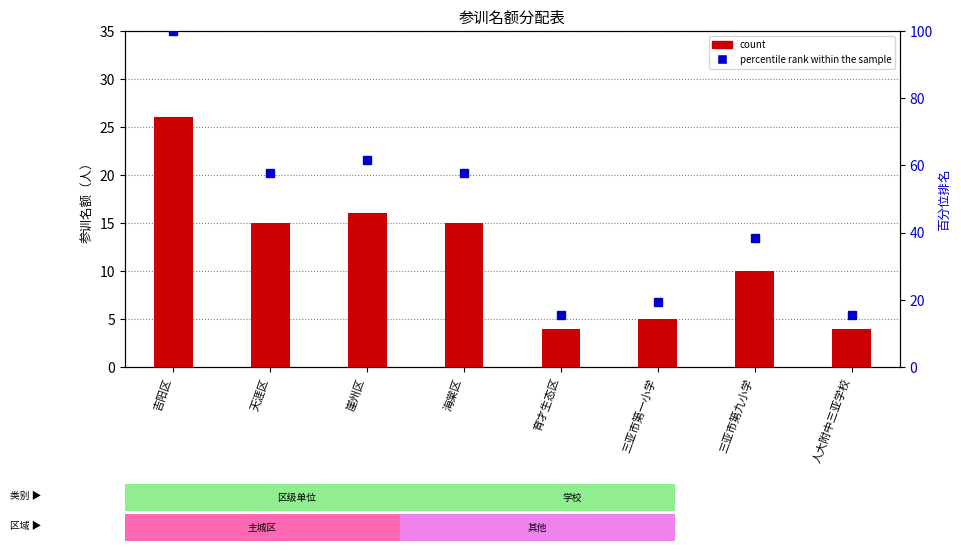

True or false: count has a value of 10.0 at 三亚市第九小学.

True